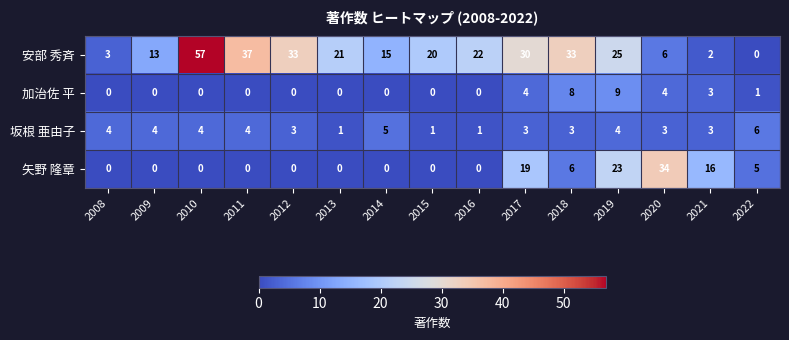

Count the number of data series in this chart.

4